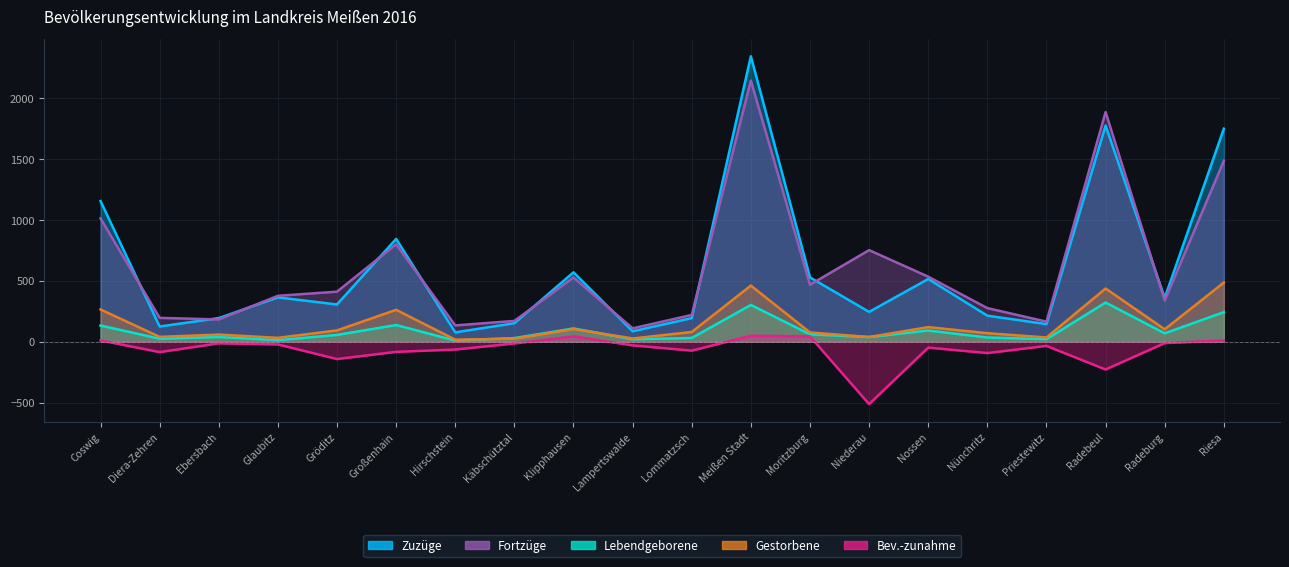

Where is the first local minimum for Lebendgeborene?

Diera-Zehren